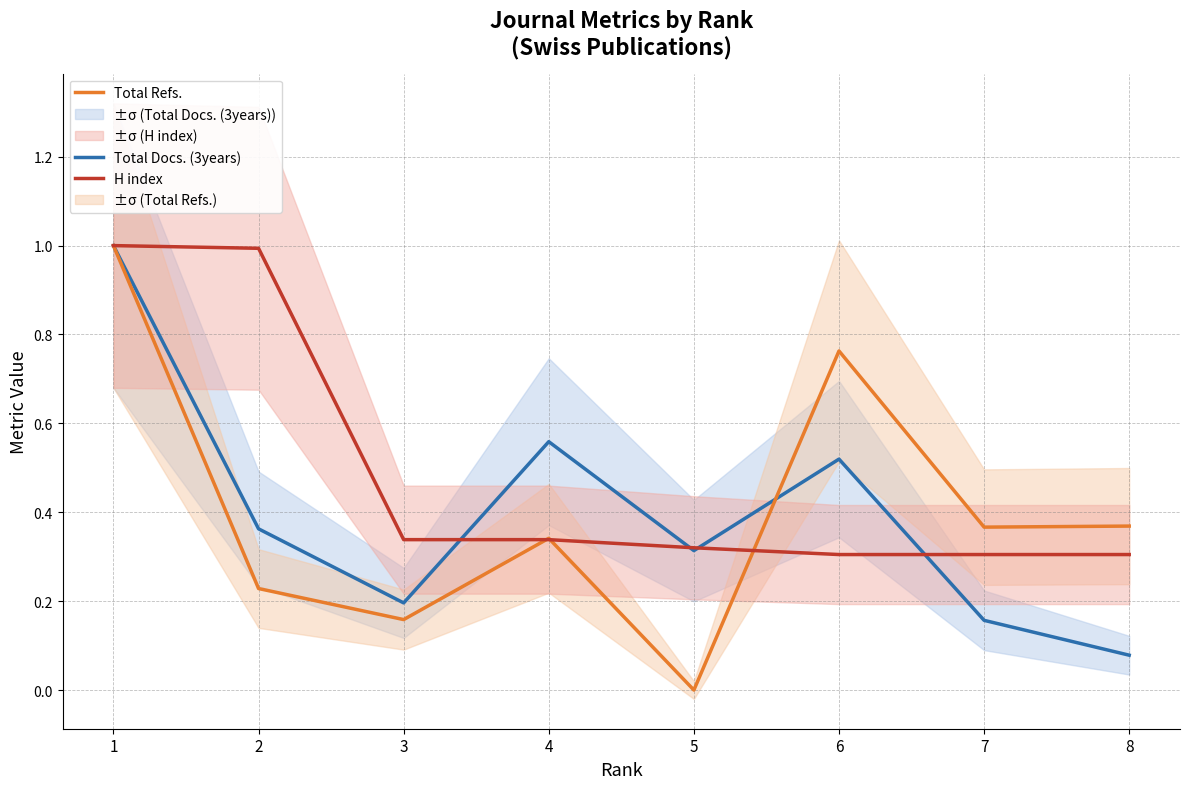

True or false: Total Refs. has a value of 0.2 at 7.

False